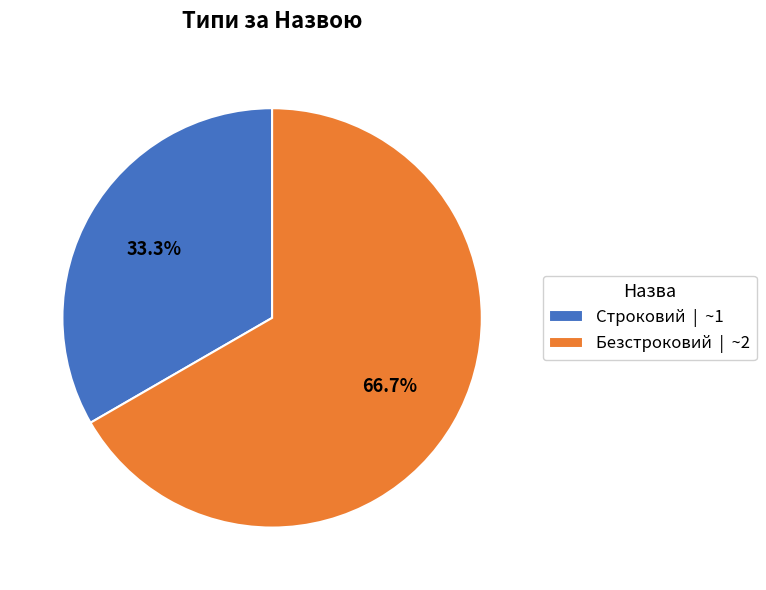

True or false: Строковий accounts for 33% of the total.

True